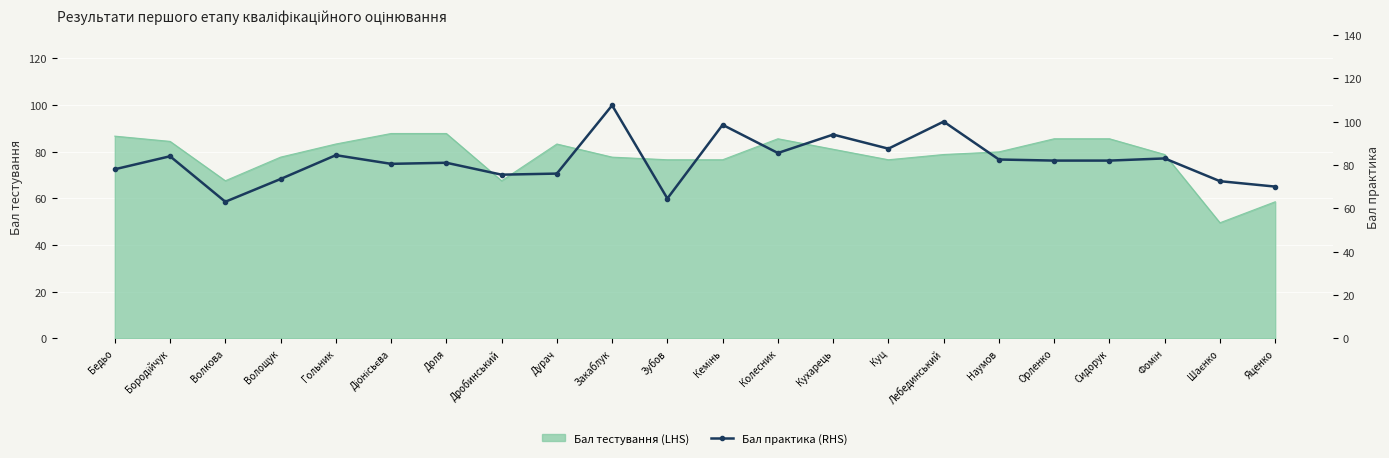

Is it true that Бал тестування (LHS) equals 87.8 at Доля?

True